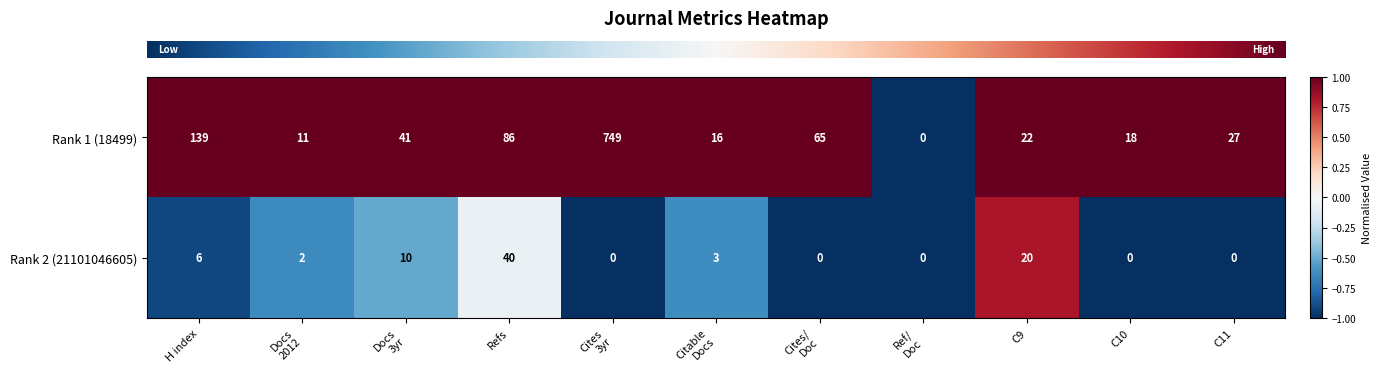

What is the maximum value for Rank 1 (18499)?

749